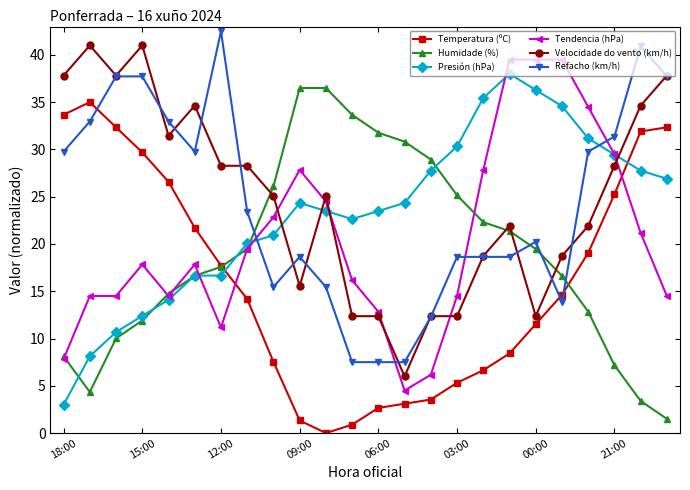

What is the value of the Velocidade do vento (km/h) point at the 7th from the left?

28.3